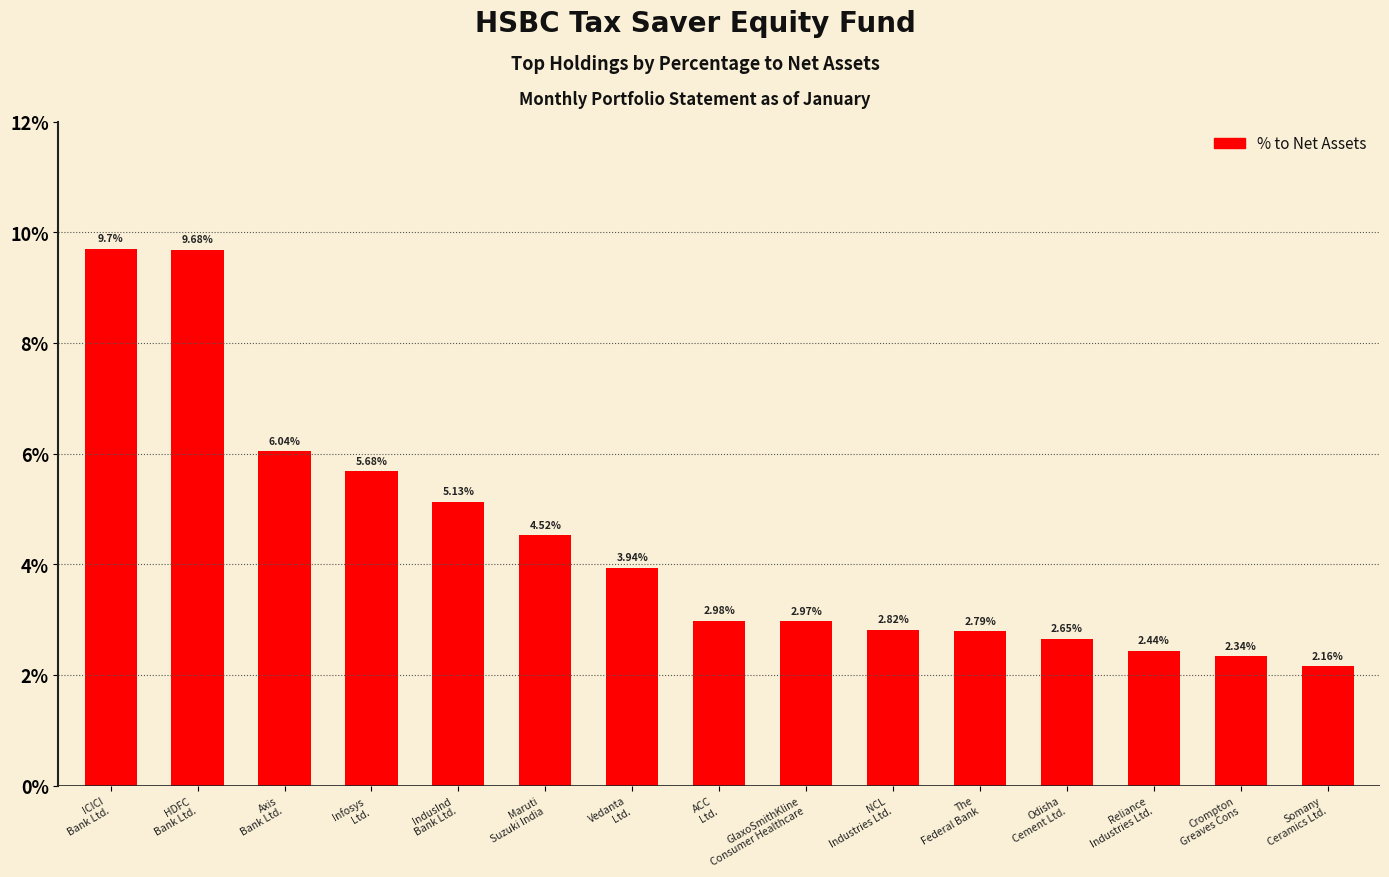

Which has a higher value, Maruti
Suzuki India or NCL
Industries Ltd.?

Maruti
Suzuki India